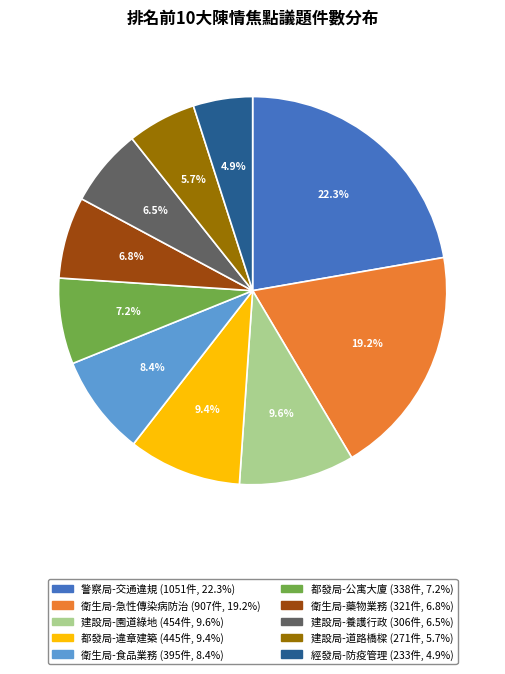

Is there a majority slice in this chart?

No